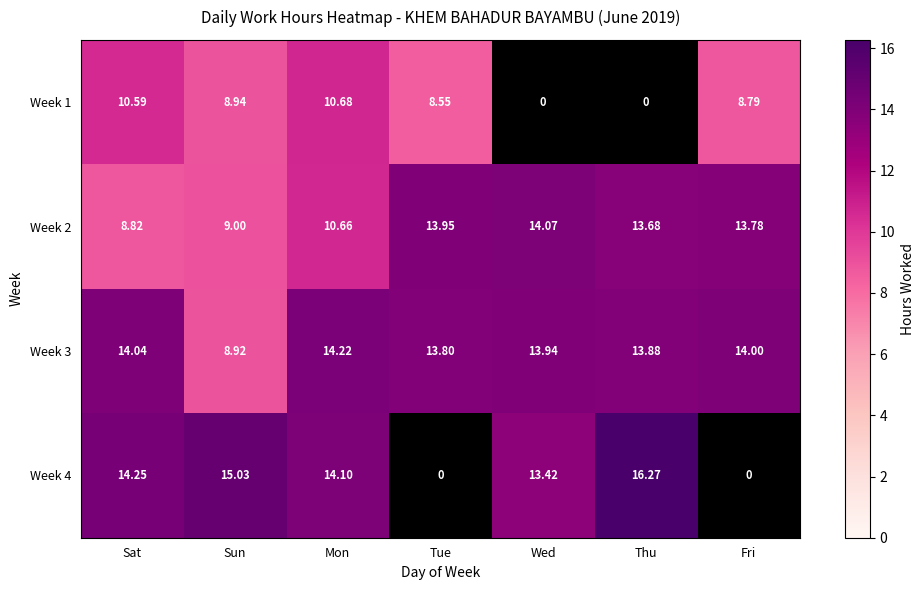

How many values in the Week 2 series are below 13?

3